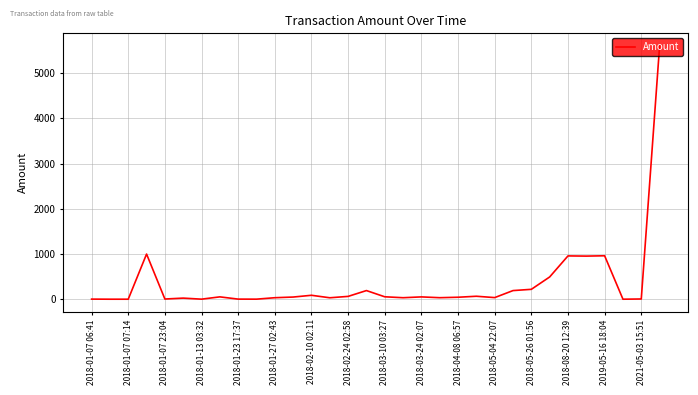

What is the difference between the maximum and minimum values?

5599.0